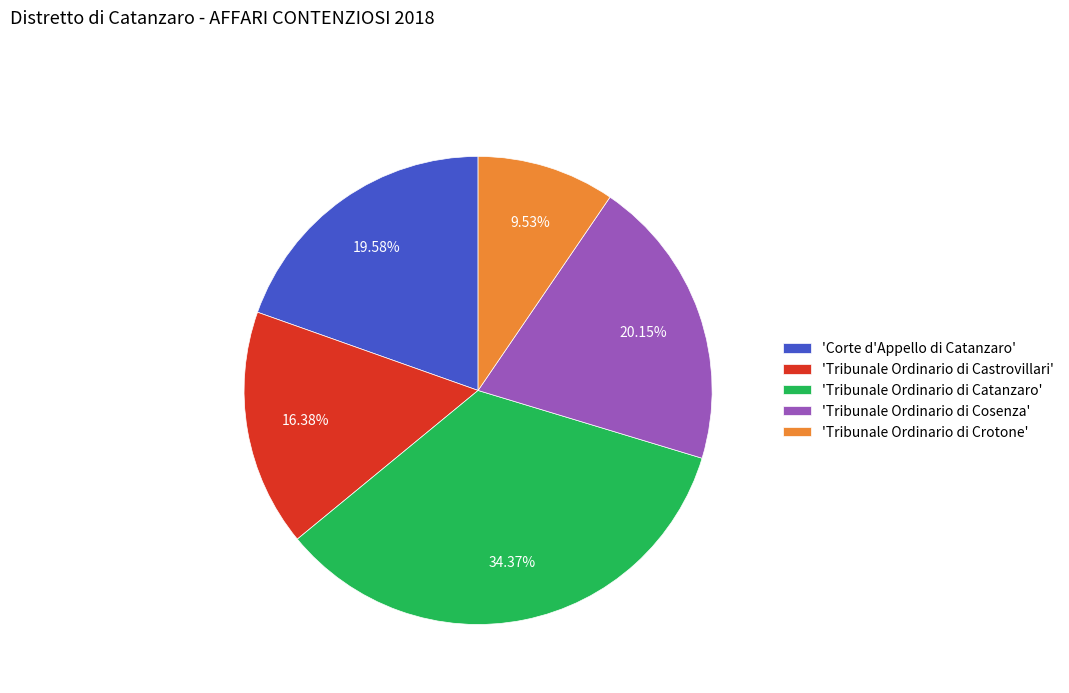

Does 'Tribunale Ordinario di Cosenza' account for over 50% of the chart?

No